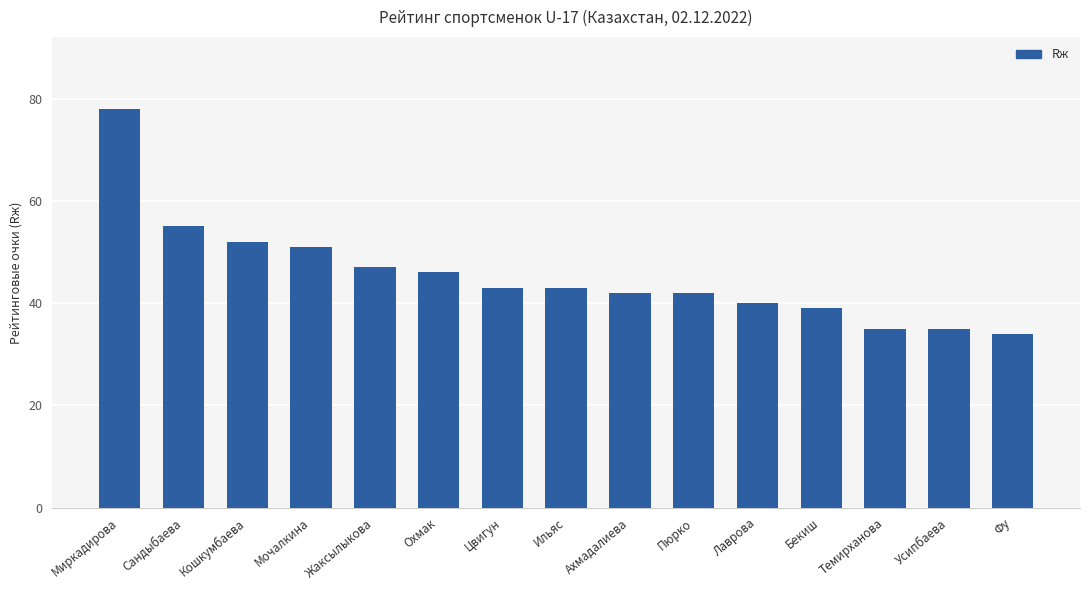

What is the value of the 4th bar from the left?

51